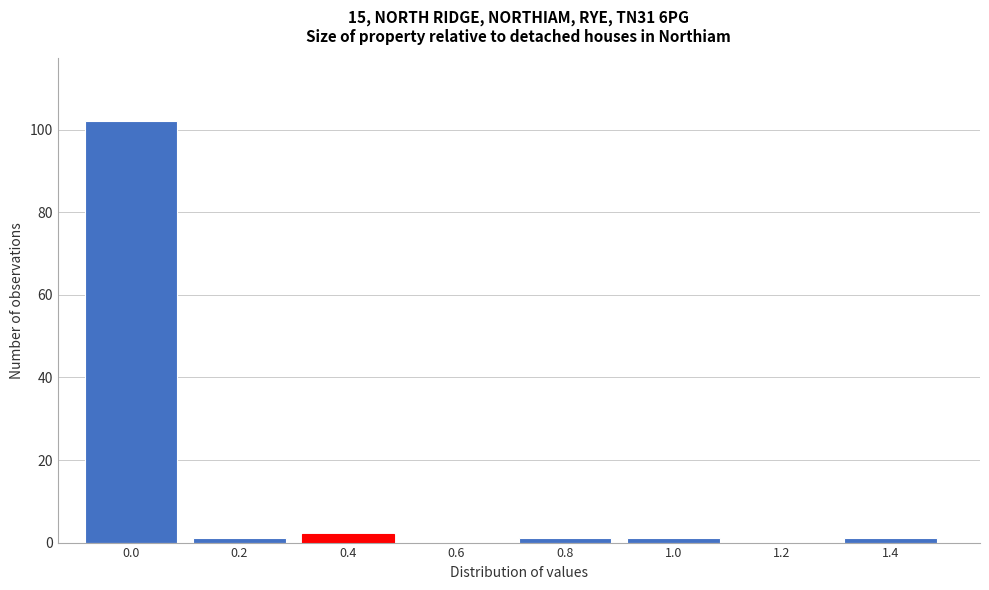

Reading left to right, list all the values displayed in this chart.

0.0=102	0.2=1	0.4=2	0.6=0	0.8=1	1.0=1	1.2=0	1.4=1